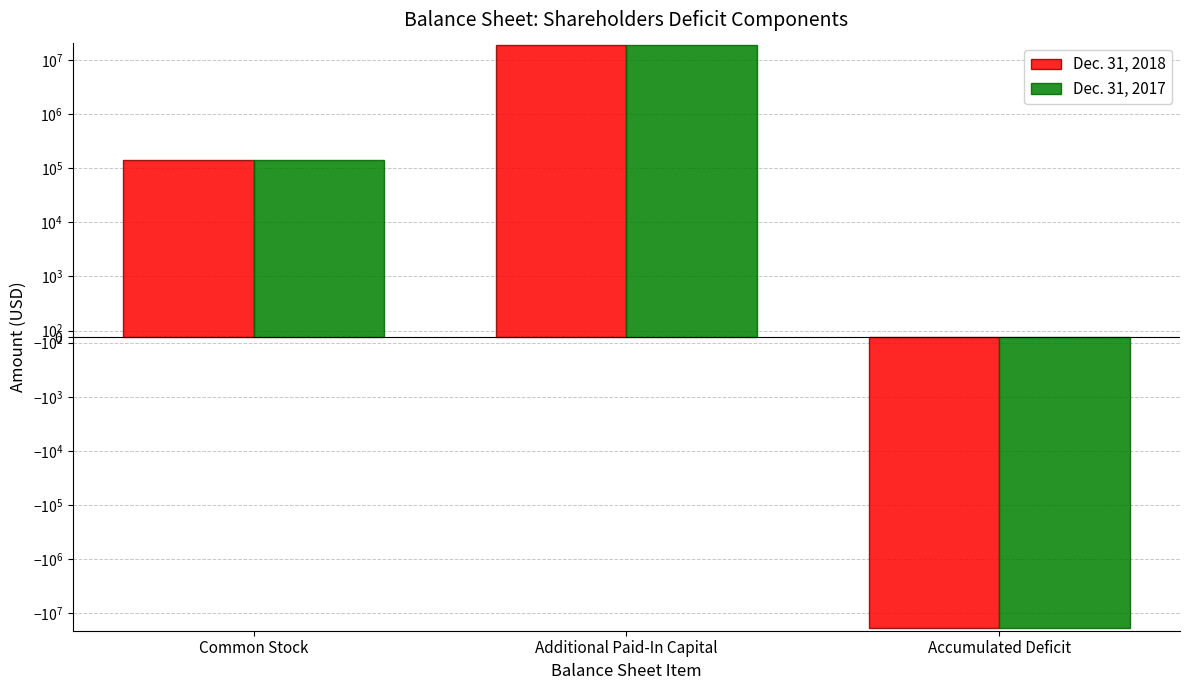

Reading left to right, transcribe all the data shown in this chart.

Dec. 31, 2018: 139153	18974719	-19113872
Dec. 31, 2017: 139153	18974719	-19113872